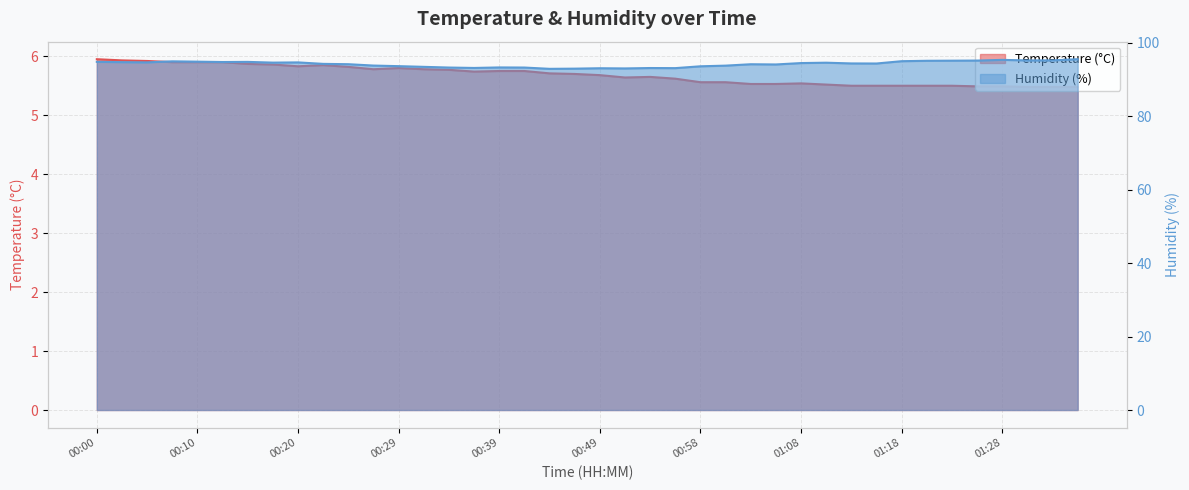

What are all the series names shown in the legend?

Temperature (°C), Humidity (%)